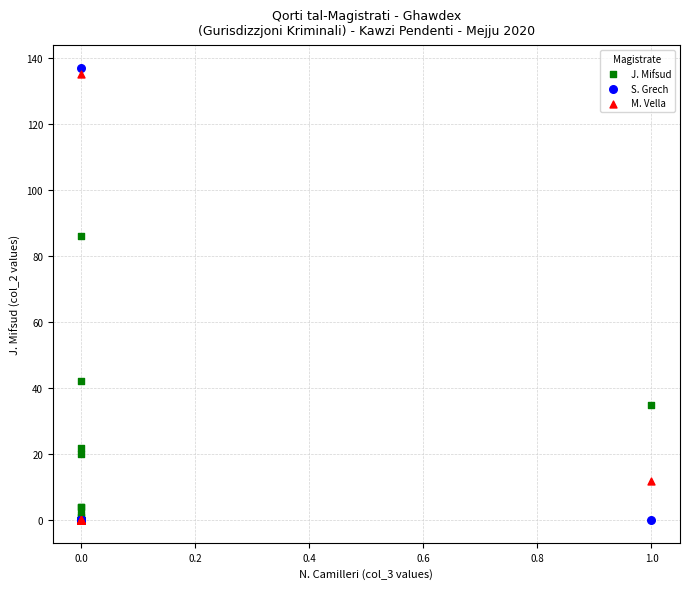

Which series reaches the maximum Y coordinate?

S. Grech